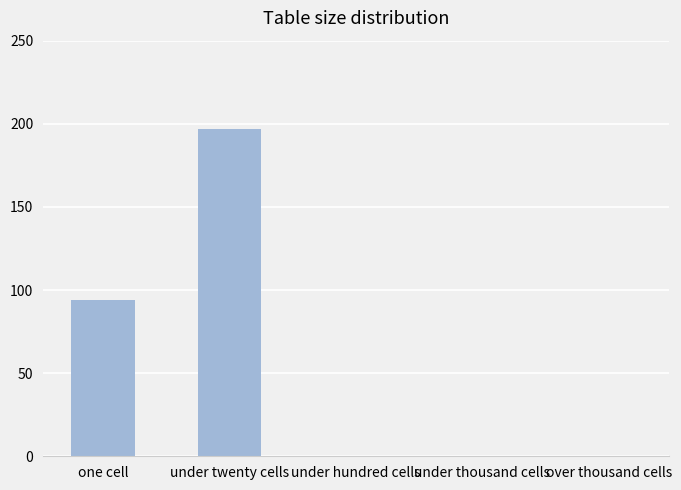

Where is the data nearest to the value 98?

one cell